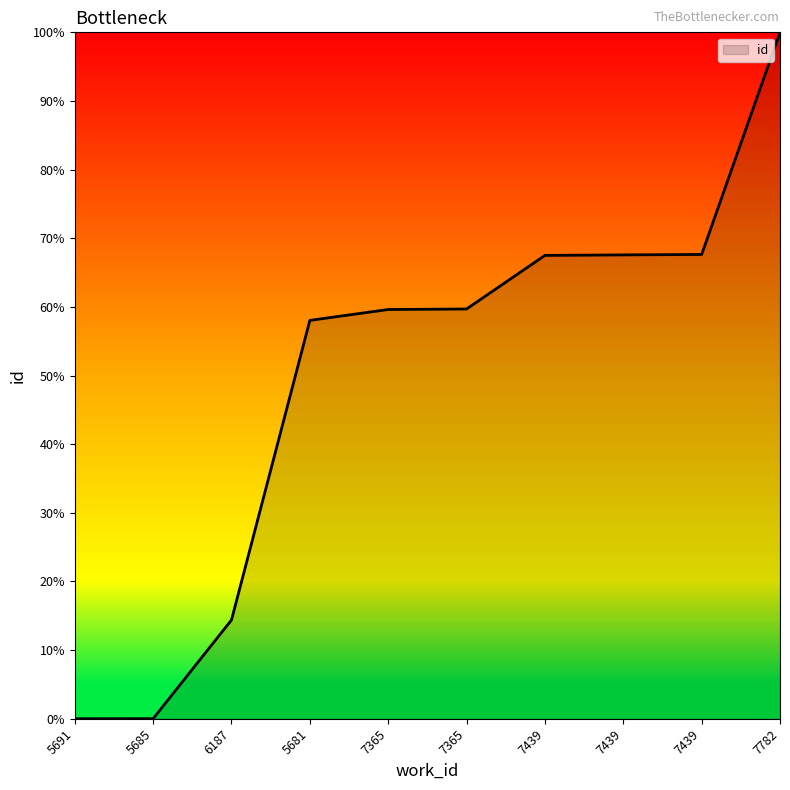

How many lines are shown in the chart?

1